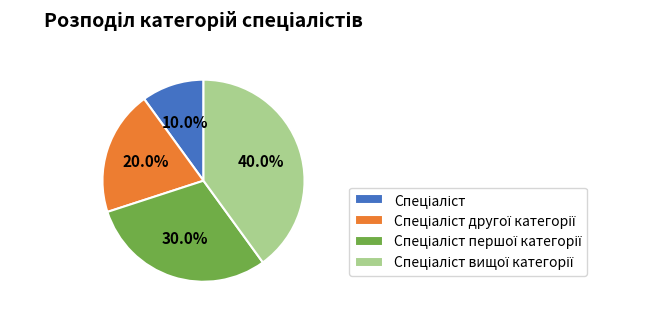

Does any single category account for the majority?

No